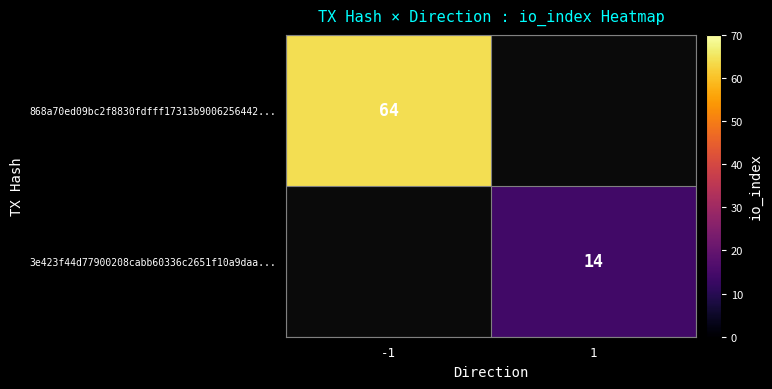

What is the maximum value shown in the chart?

64.0